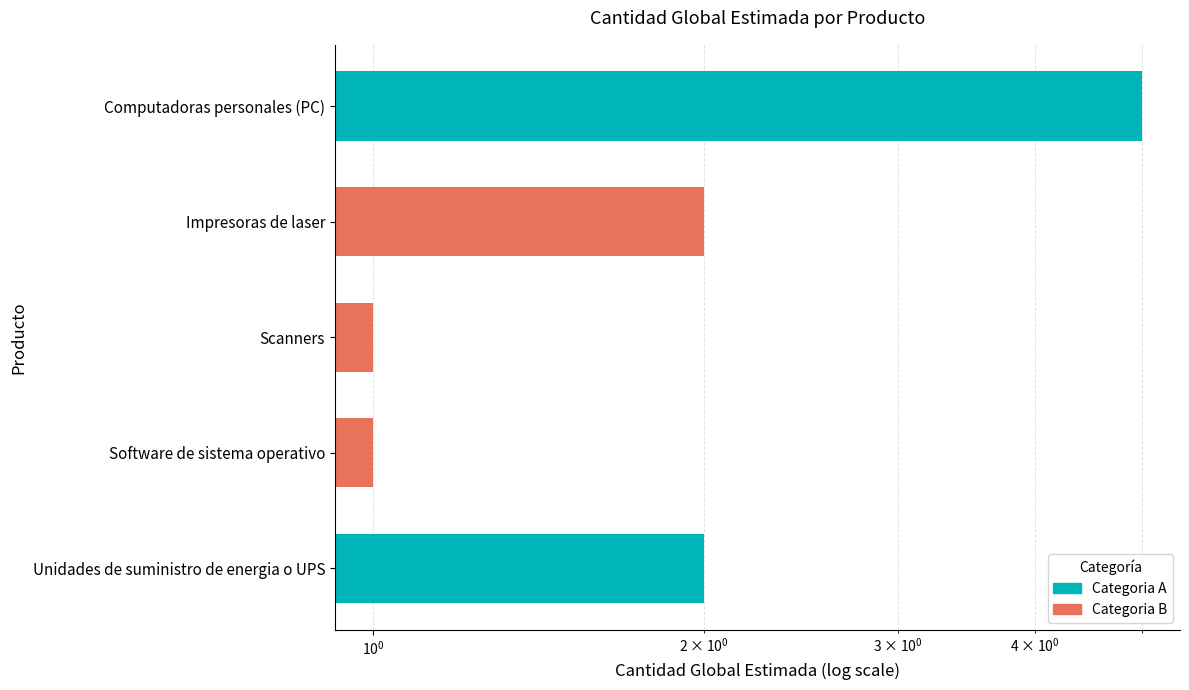

Read the value at Scanners.

1